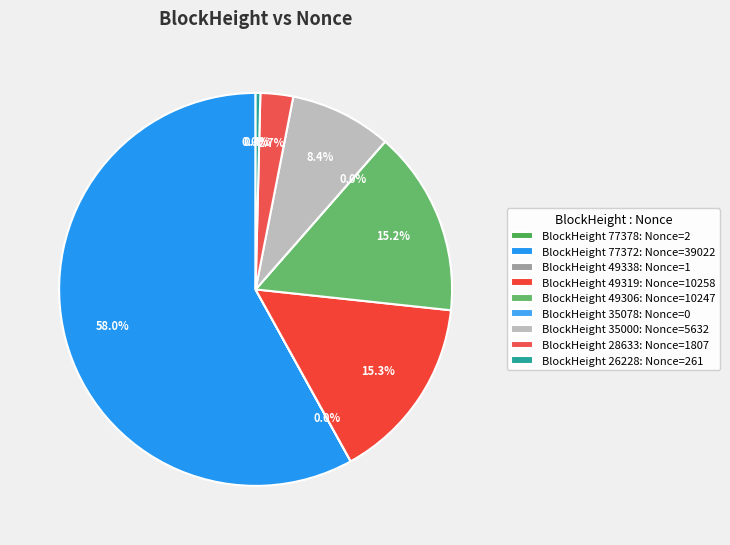

What is the majority slice?

77372